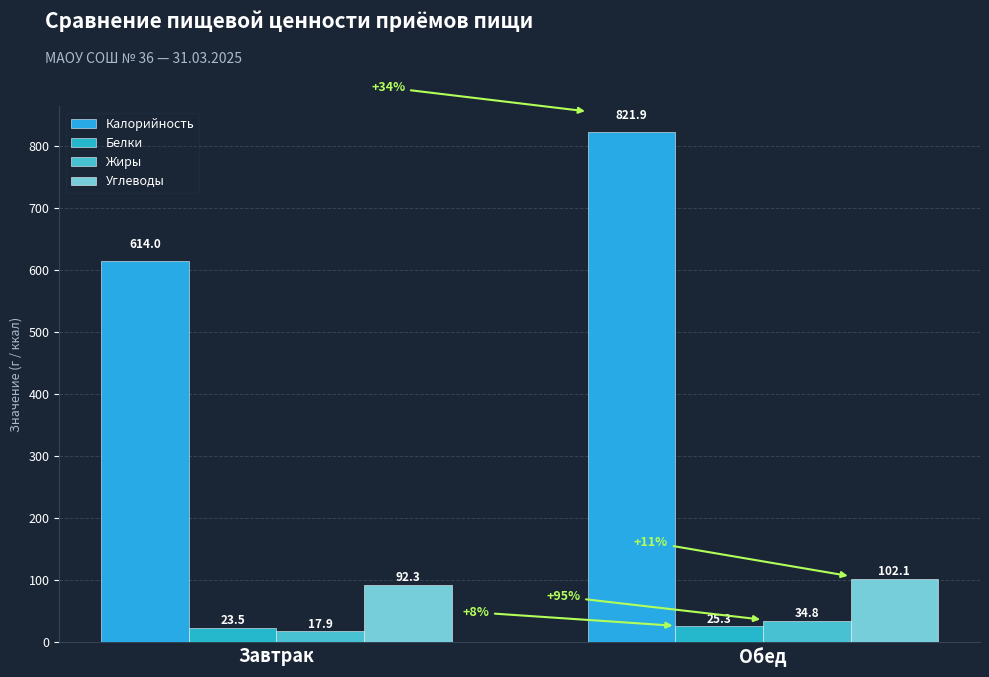

At which label does Белки reach its peak?

Обед